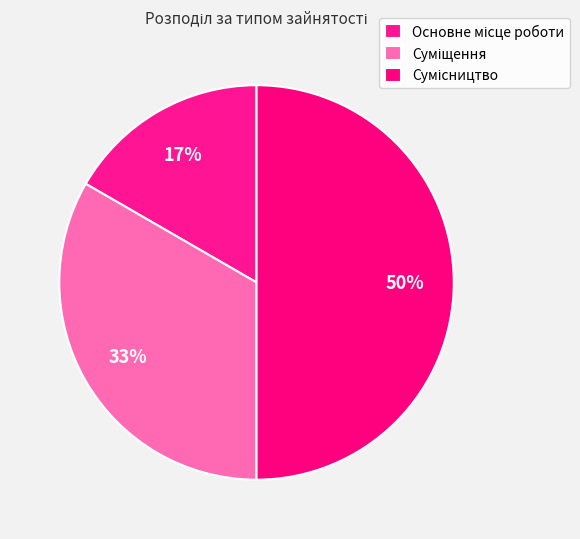

What is the change in value from Основне місце роботи to Суміщення?

+1